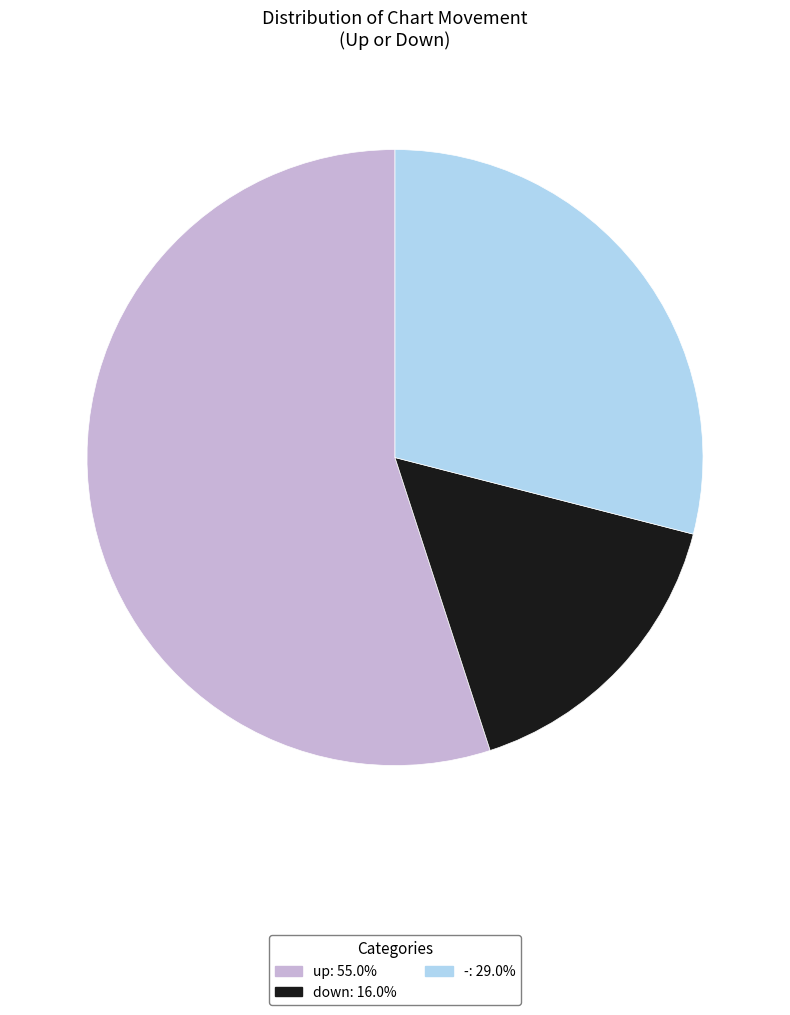

True or false: - accounts for 29% of the total.

True